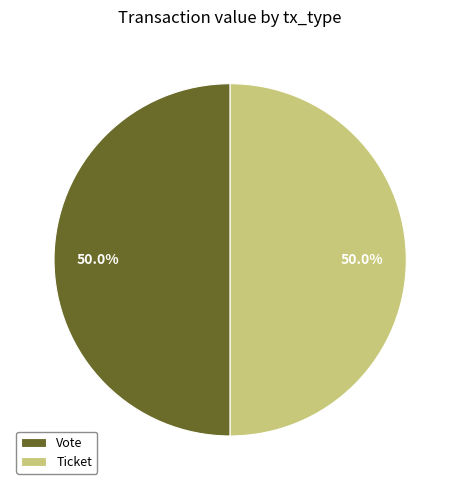

What percentage is the Vote slice, to the nearest percent?

50%